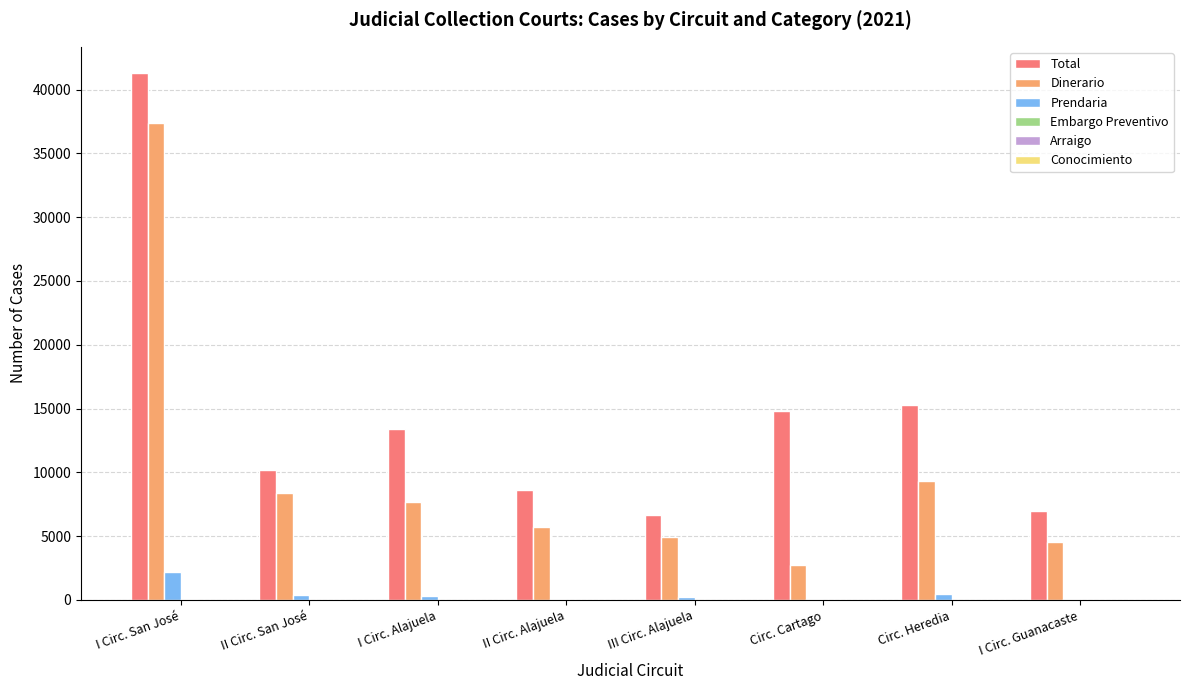

True or false: Dinerario has a value of 3720 at Circ. Heredia.

False